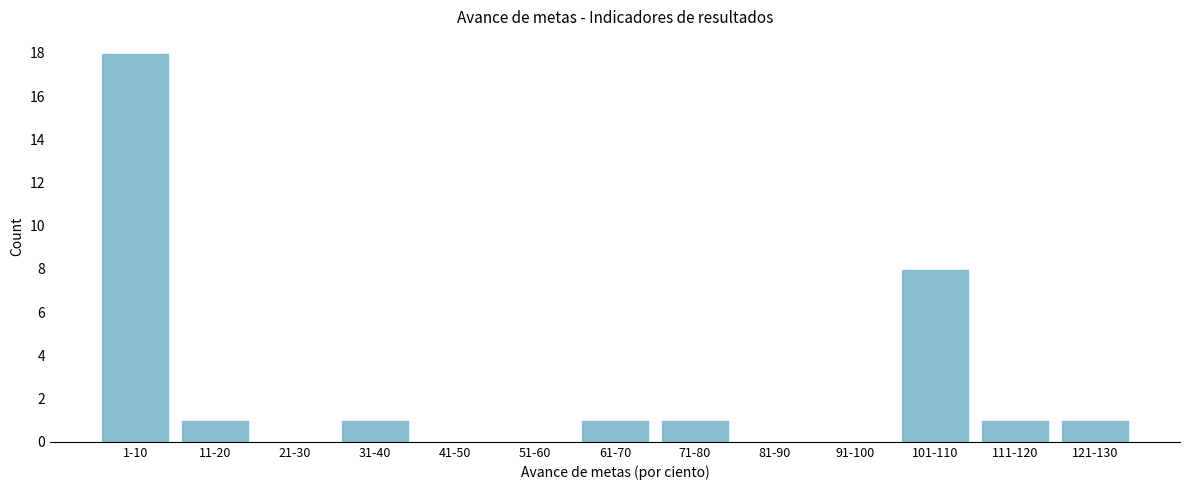

Reading left to right, what are all the values shown in this chart?

1-10=18	11-20=1	21-30=0	31-40=1	41-50=0	51-60=0	61-70=1	71-80=1	81-90=0	91-100=0	101-110=8	111-120=1	121-130=1